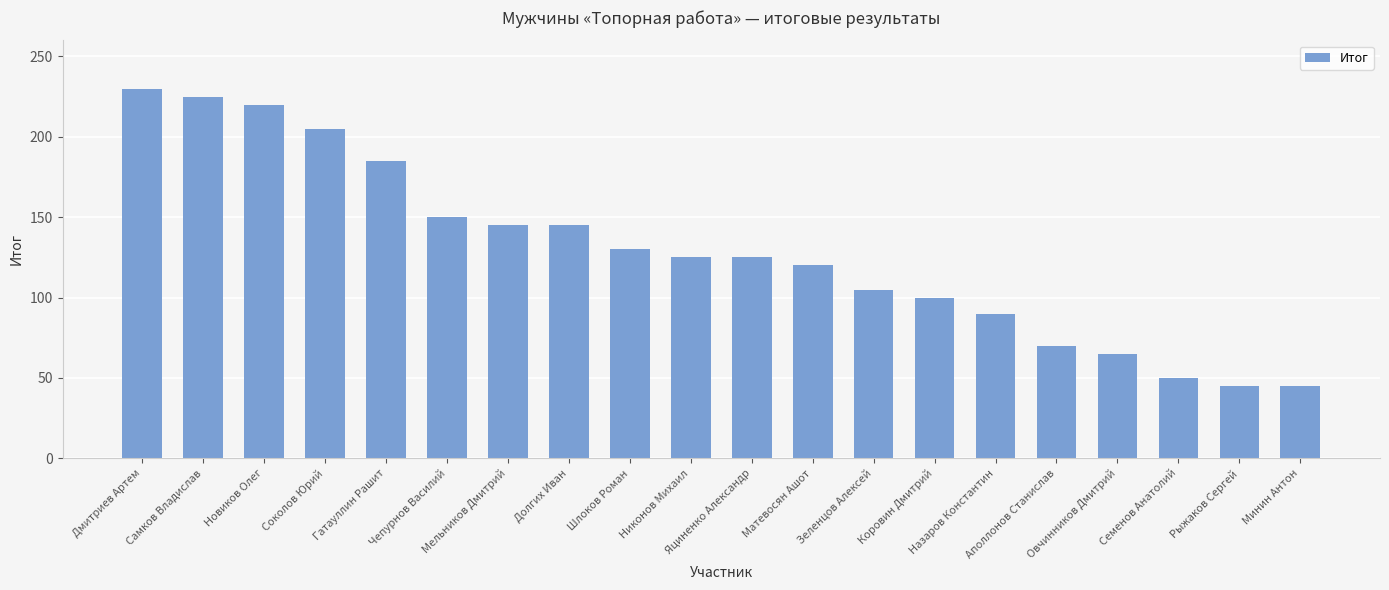

Reading left to right, transcribe all the data shown in this chart.

Дмитриев Артем=230	Самков Владислав=225	Новиков Олег=220	Соколов Юрий=205	Гатауллин Рашит=185	Чепурнов Василий=150	Мельников Дмитрий=145	Долгих Иван=145	Шлоков Роман=130	Никонов Михаил=125	Яциненко Александр=125	Матевосян Ашот=120	Зеленцов Алексей=105	Коровин Дмитрий=100	Назаров Константин=90	Аполлонов Станислав=70	Овчинников Дмитрий=65	Семенов Анатолий=50	Рыжаков Сергей=45	Минин Антон=45